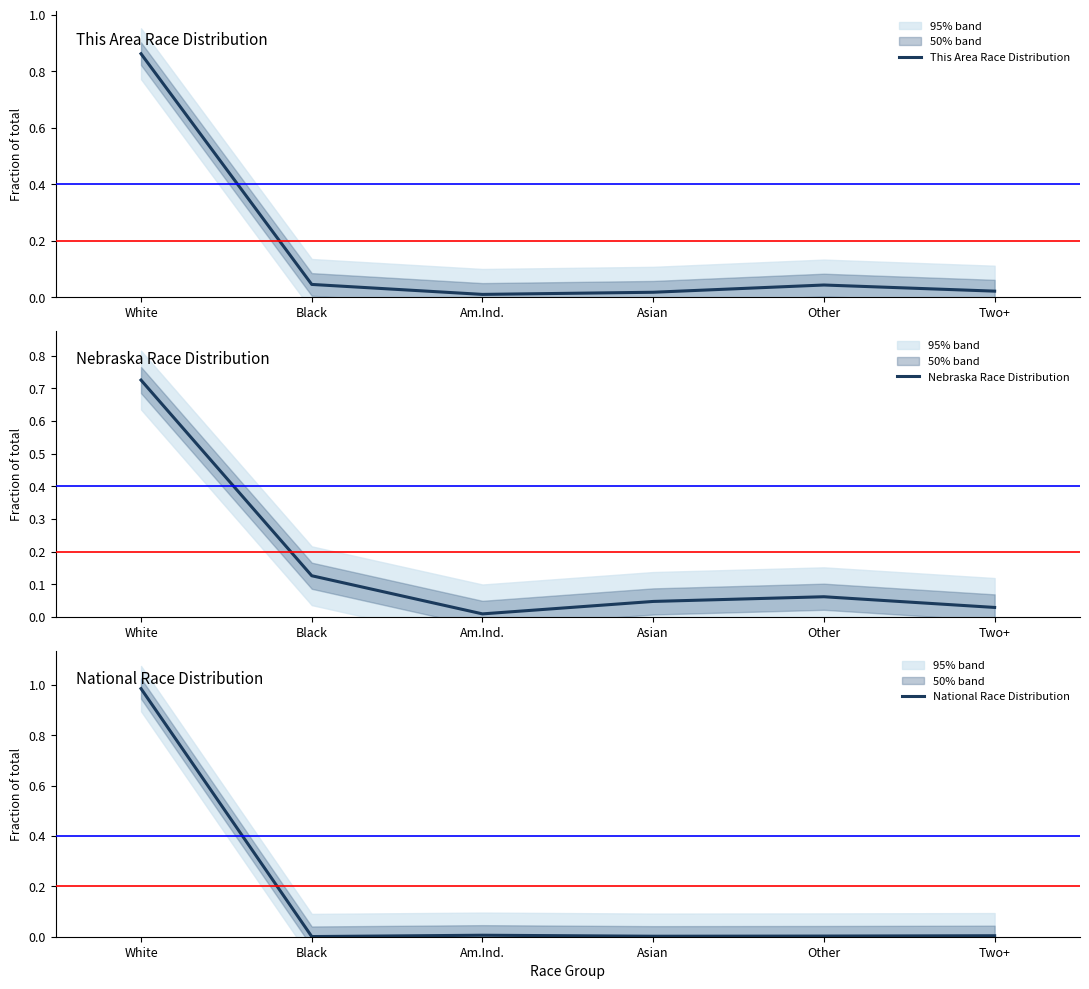

The Nebraska Race Distribution series shows 0.1 at Other. True or false?

False